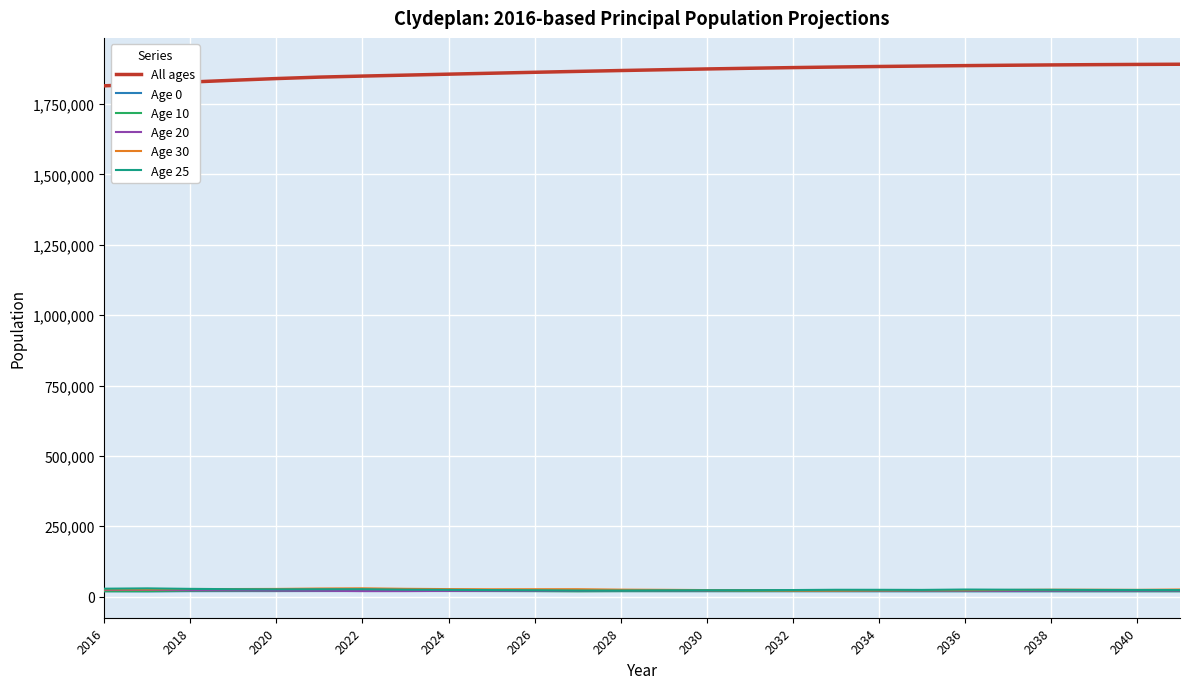

True or false: All ages and Age 10 intersect in this chart.

False